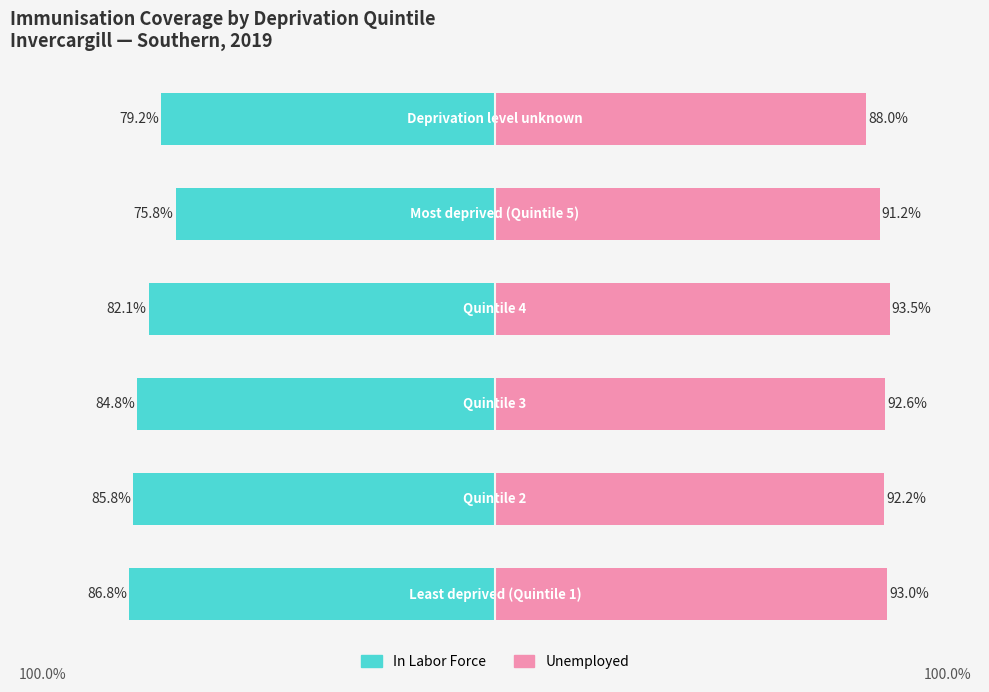

What is the value of the Unemployed bar at the 6th from the left?

0.9